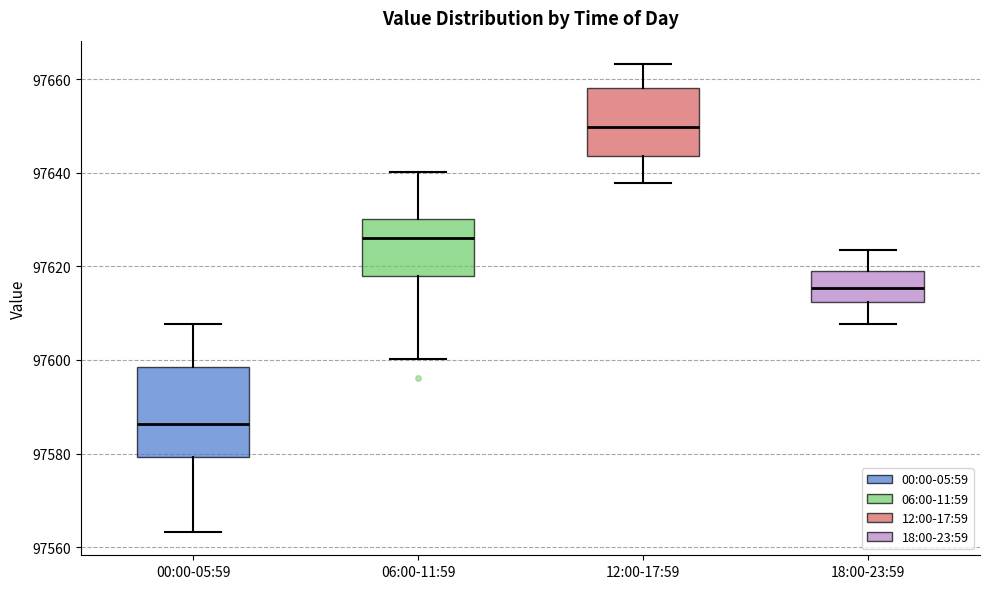

Reading left to right, read every box against the y-axis: the position of its median line, the range the box covers, and the ends of its whiskers. The values are not printed on the chart, so give them approximately, as read against the axis.

00:00-05:59: median 97586, box 97580 to 97598, whiskers 97564 to 97608
06:00-11:59: median 97626, box 97618 to 97630, whiskers 97600 to 97640
12:00-17:59: median 97650, box 97644 to 97658, whiskers 97638 to 97664
18:00-23:59: median 97616, box 97612 to 97620, whiskers 97608 to 97624